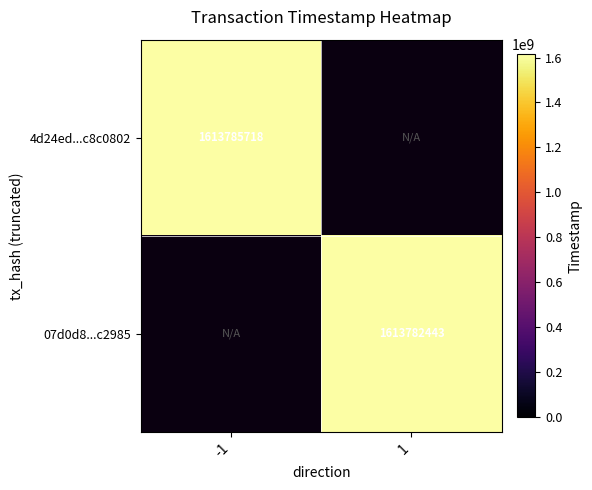

The value of 4d24ed...c8c0802 at -1 is 1613785718. True or false?

True